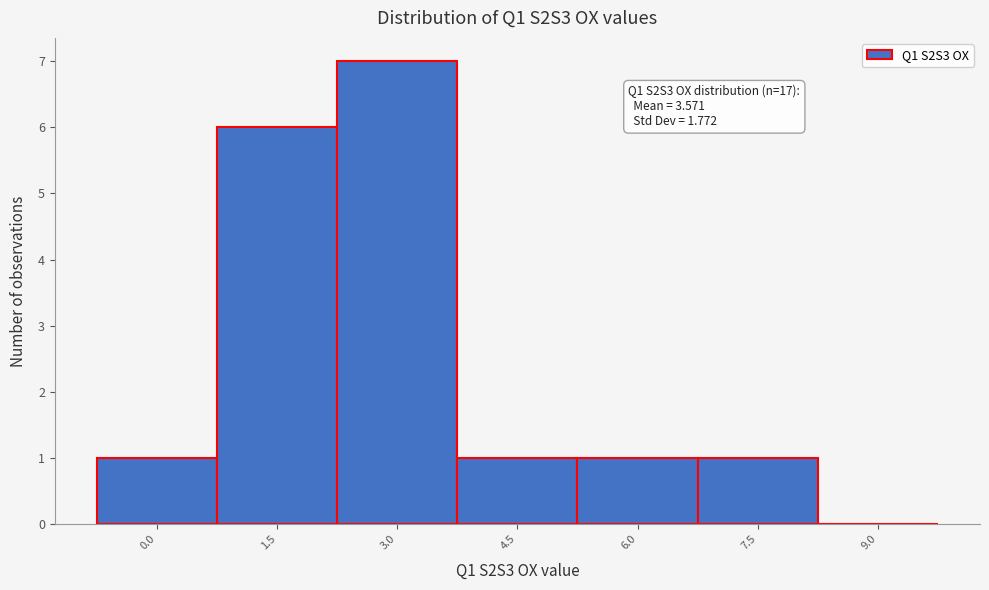

Reading left to right, extract all data points from this chart.

0.0=1	1.5=6	3.0=7	4.5=1	6.0=1	7.5=1	9.0=0